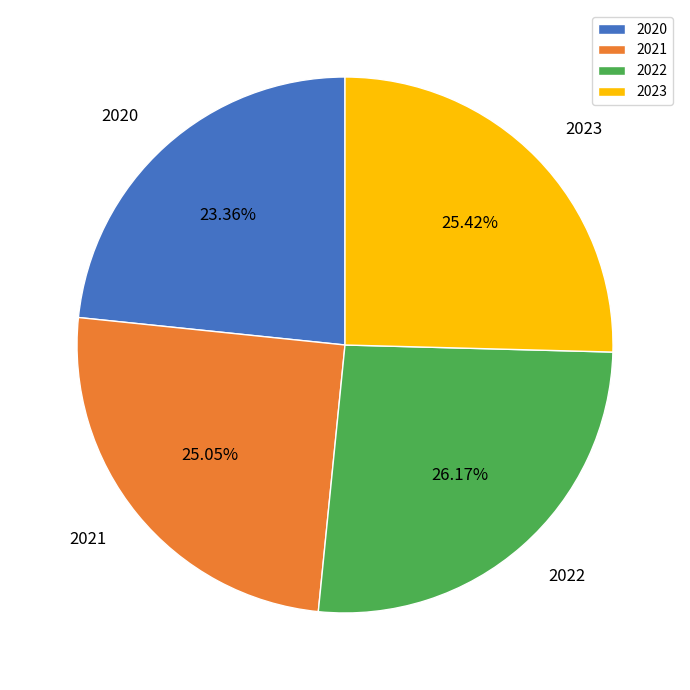

Count the number of slices in the pie.

4